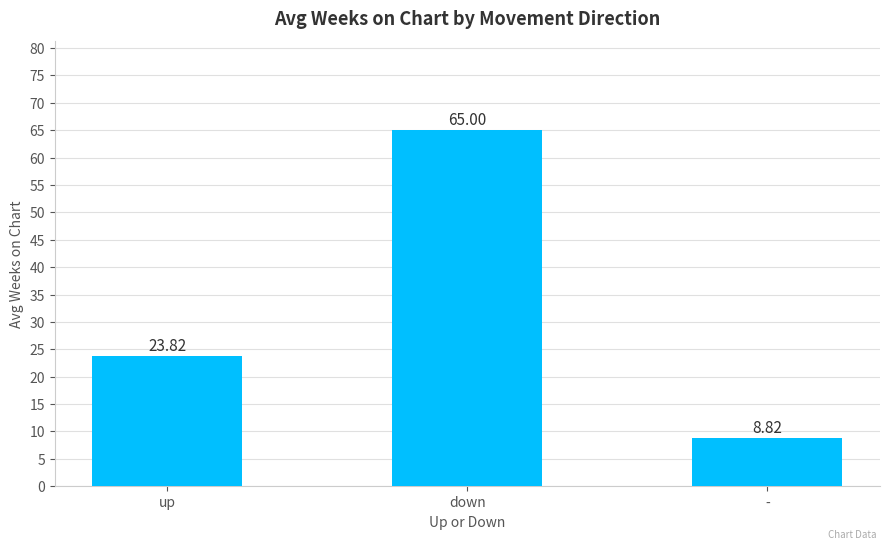

Which category has the highest value across all series?

down